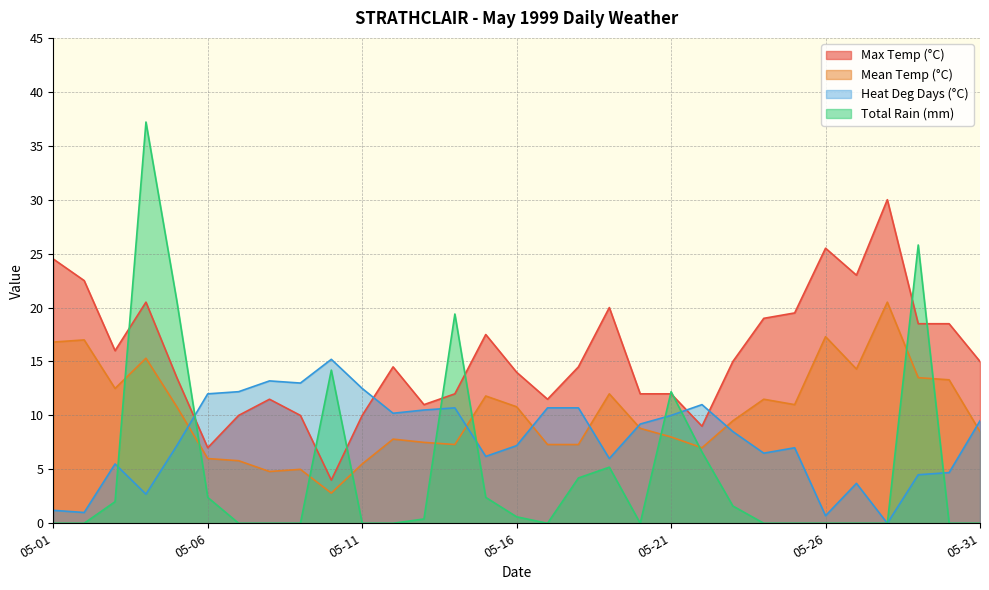

The value of Total Rain (mm) at 05-04 is 37.2. True or false?

True